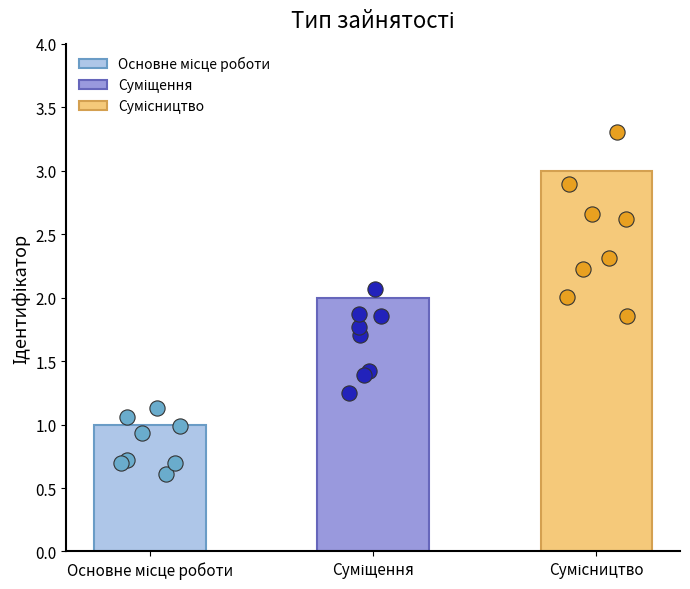

Between Суміщення and Сумісництво, which is larger?

Сумісництво